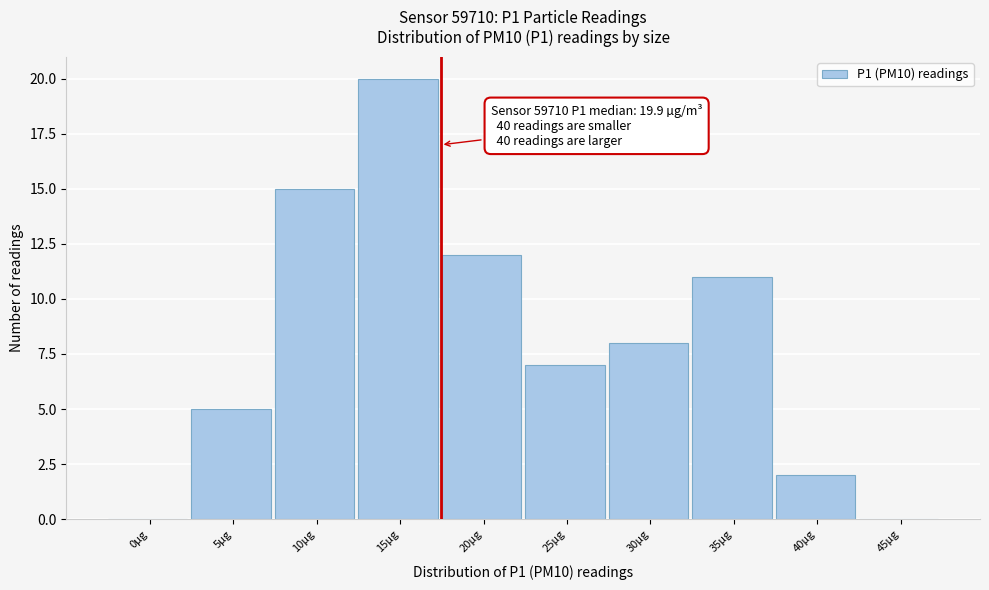

Reading left to right, transcribe all the data shown in this chart.

0µg=0	5µg=5	10µg=15	15µg=20	20µg=12	25µg=7	30µg=8	35µg=11	40µg=2	45µg=0